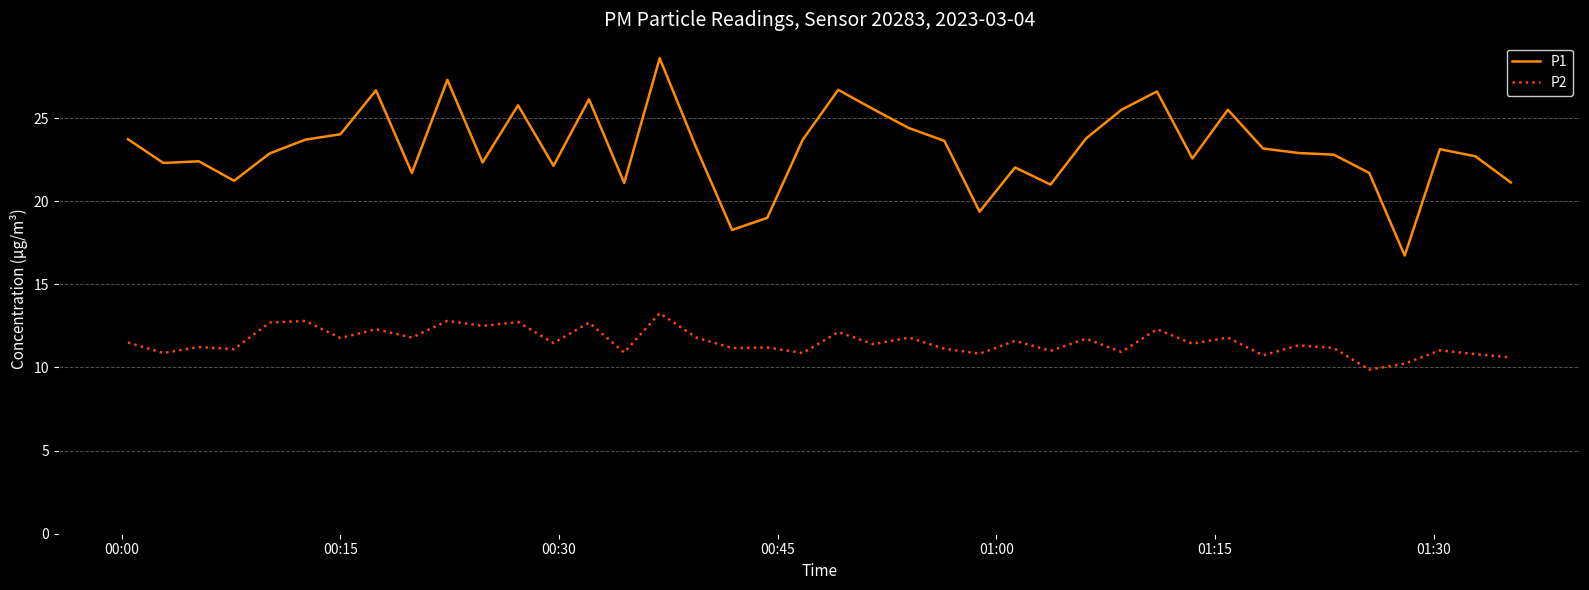

Which series has the widest spread of values?

P1